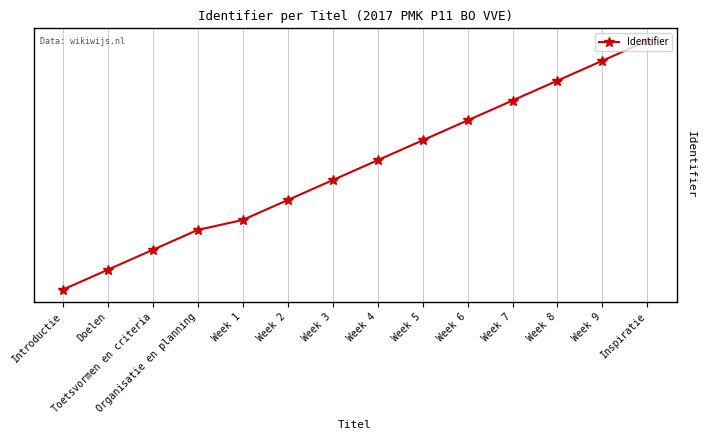

Read the value at Week 5, to the nearest 5.

5178315